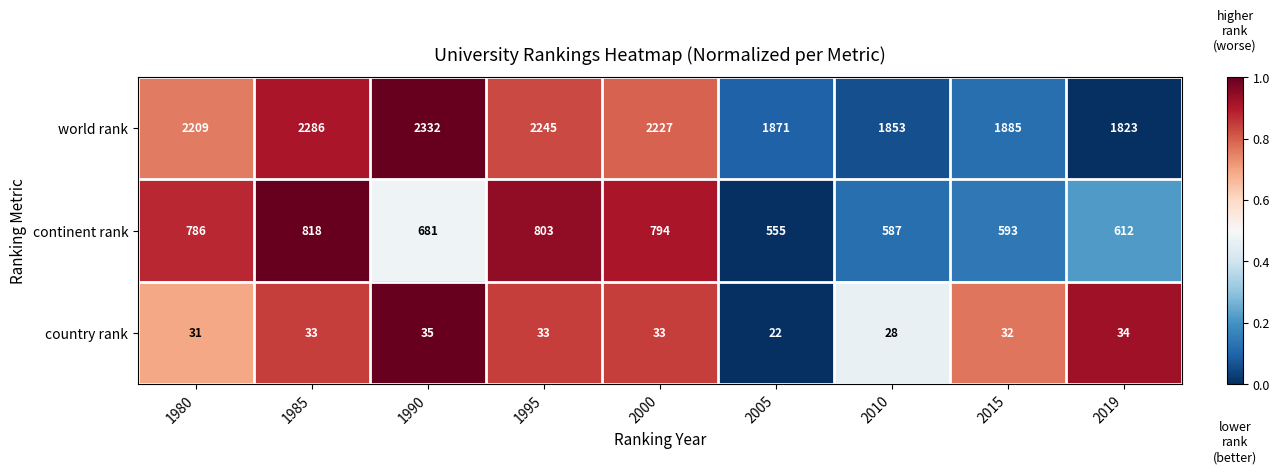

Reading left to right, what are all the values shown in this chart?

world rank: 2209	2286	2332	2245	2227	1871	1853	1885	1823
continent rank: 786	818	681	803	794	555	587	593	612
country rank: 31	33	35	33	33	22	28	32	34